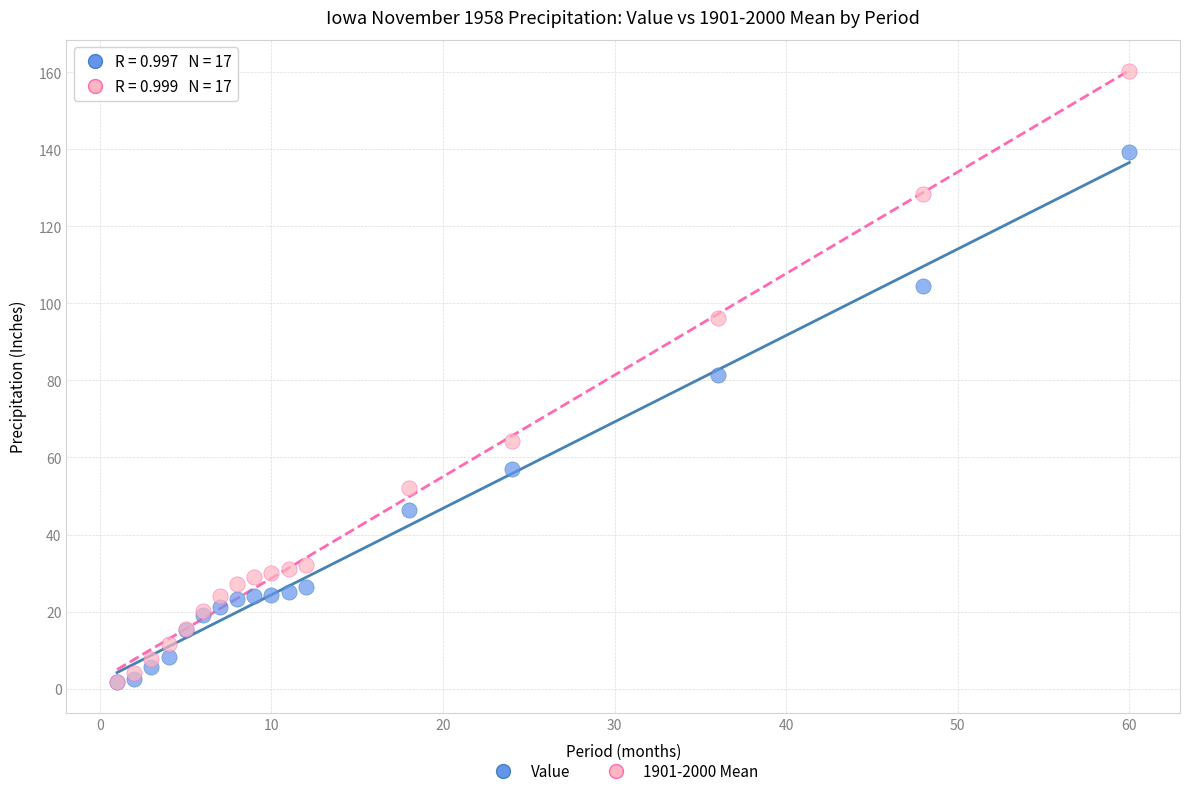

Which series has the largest Y range (max minus min)?

1901-2000 Mean